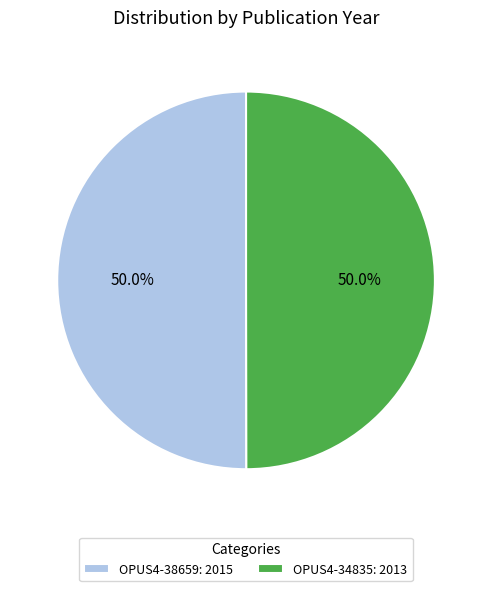

To the nearest percent, what portion does OPUS4-34835 represent?

50%